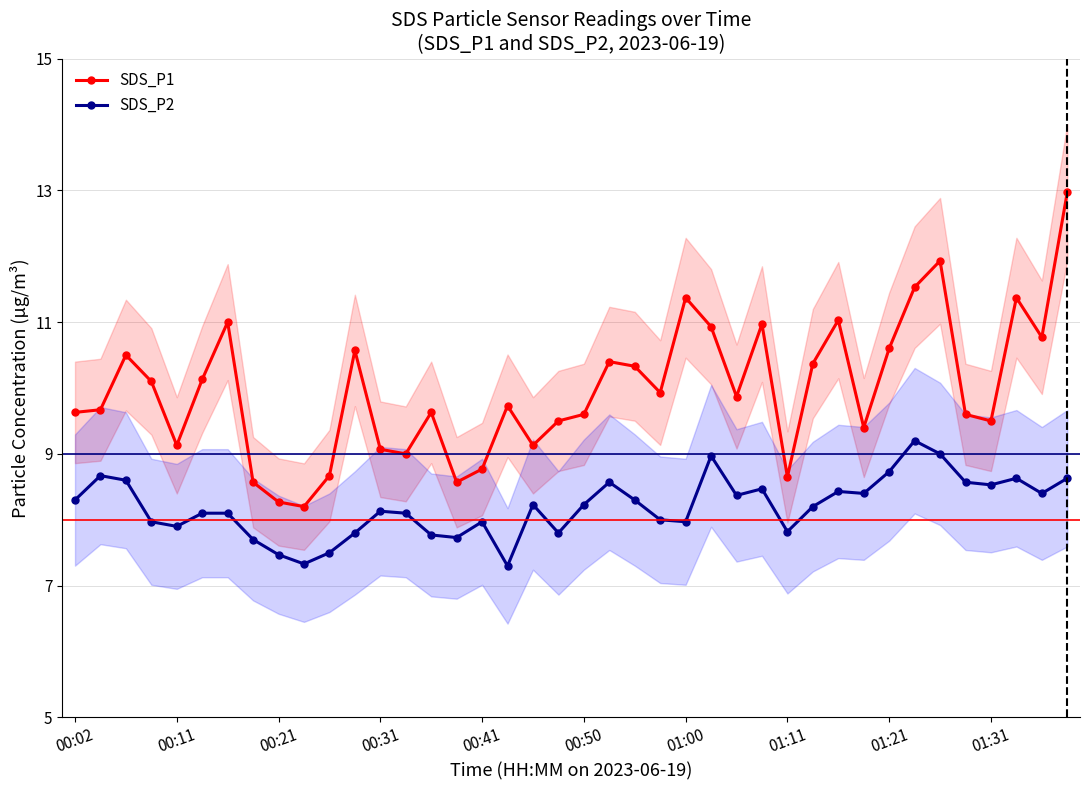

True or false: SDS_P2 has a value of 13.9 at 00:41.

False